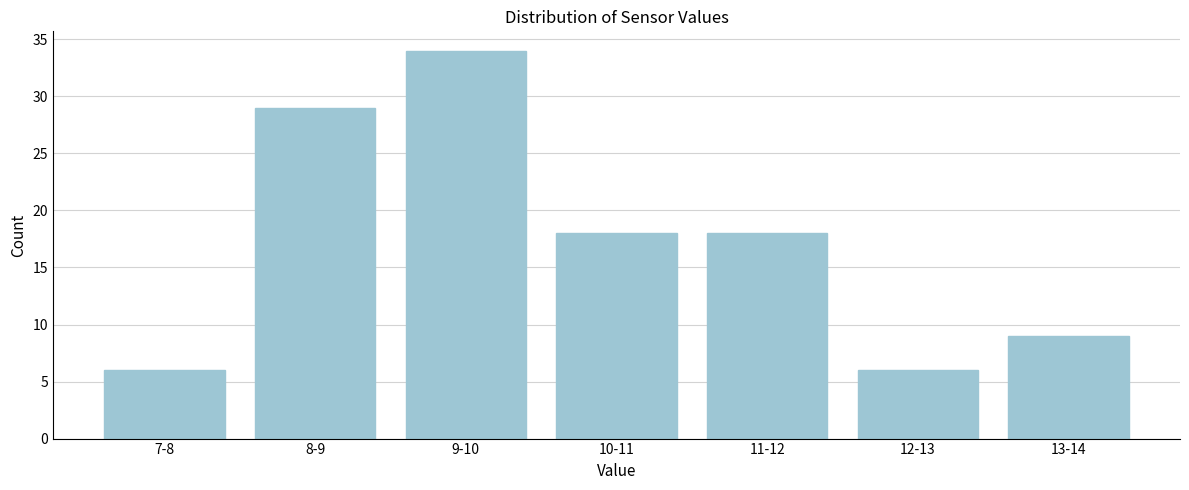

Reading left to right, transcribe all the data shown in this chart.

6	29	34	18	18	6	9